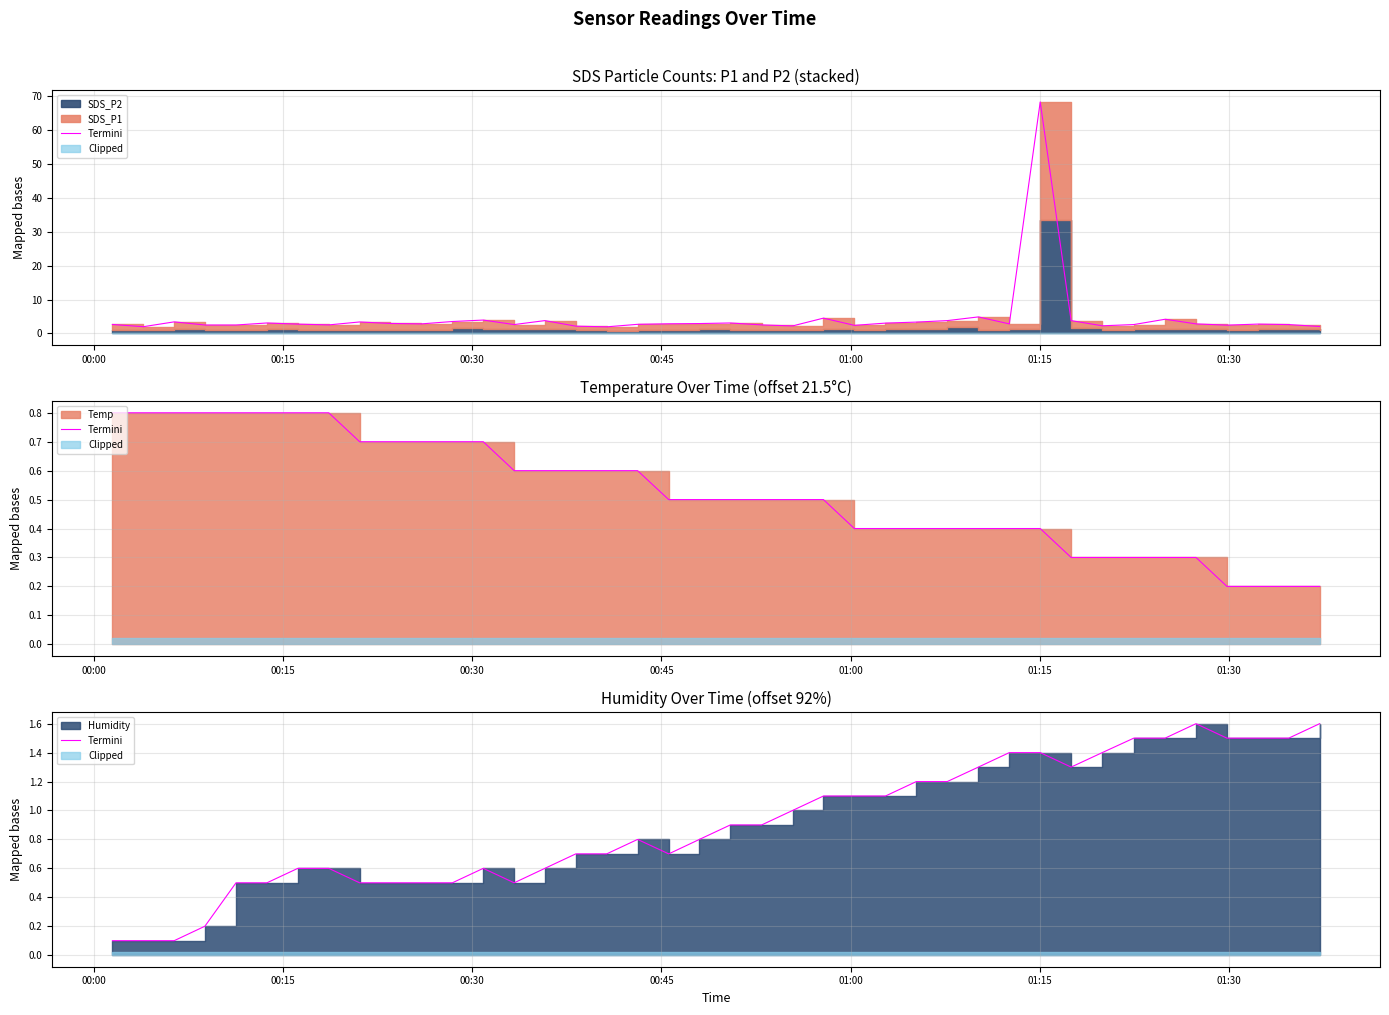

What is the value of the 35th point from the left?

1.5